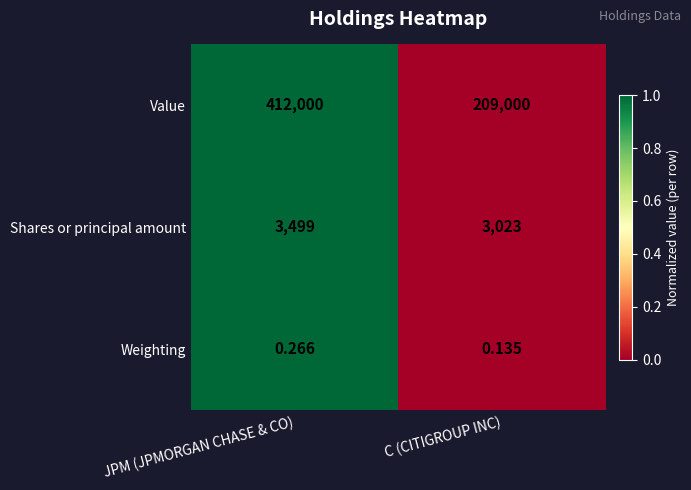

What is the maximum value shown in the chart?

412000.0